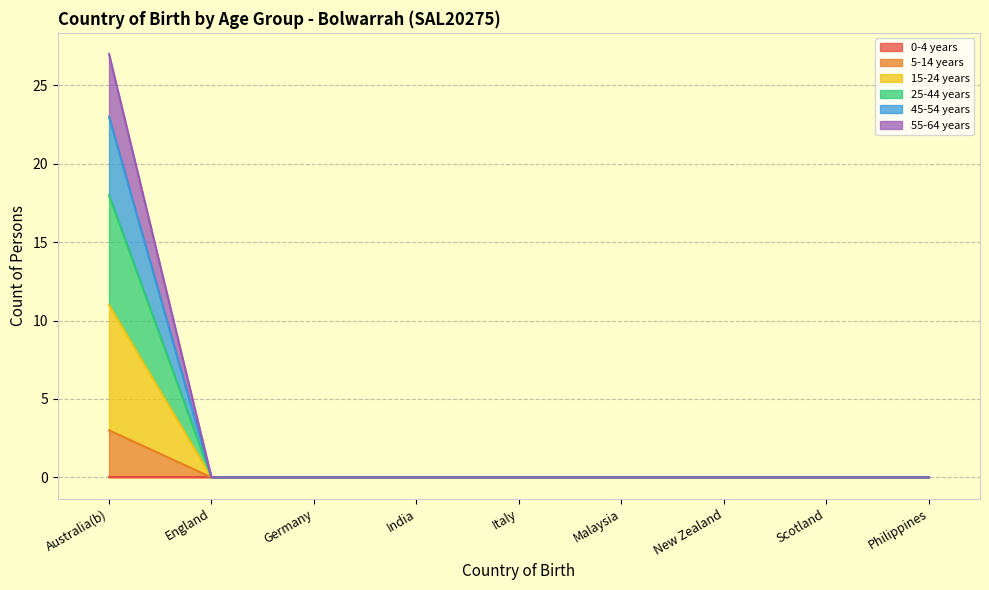

At which category is the sum across all series the highest?

Australia(b)